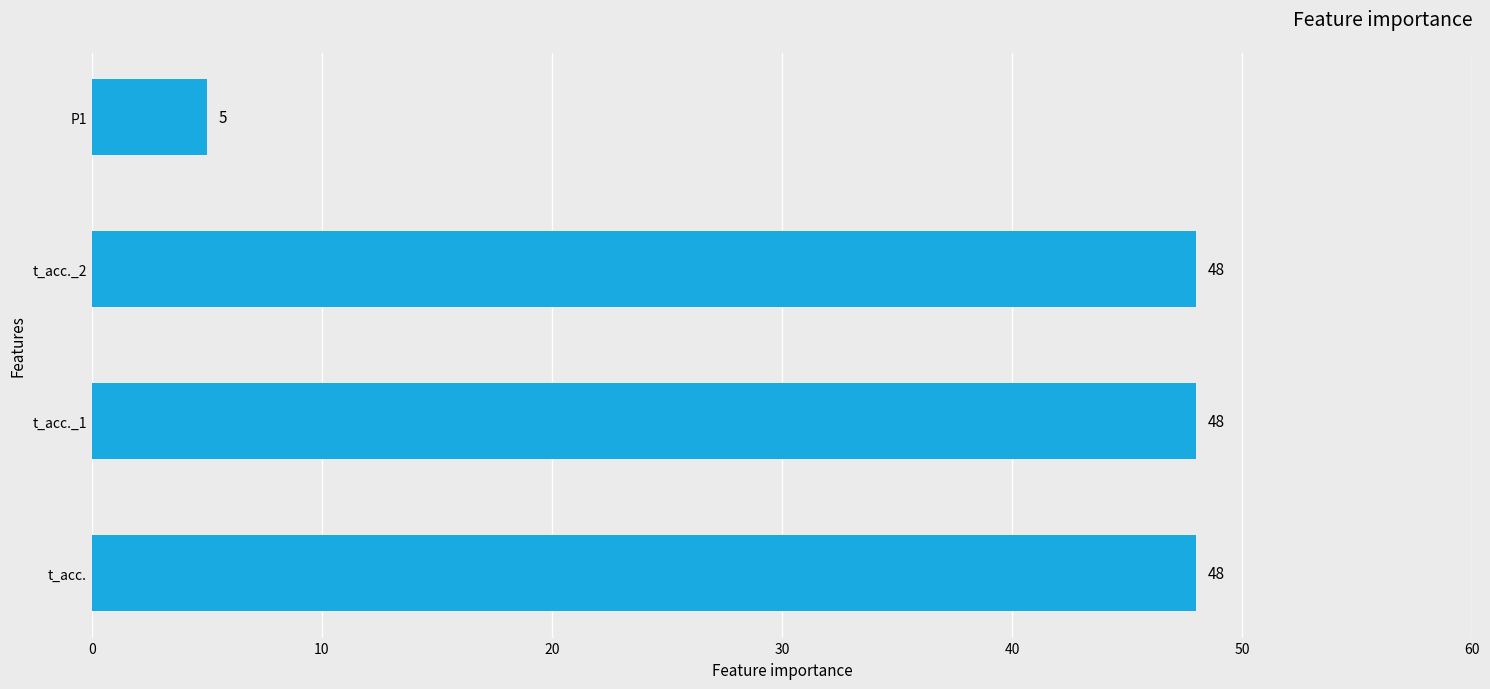

Reading top to bottom, transcribe all the data shown in this chart.

P1=5	t_acc._2=48	t_acc._1=48	t_acc.=48